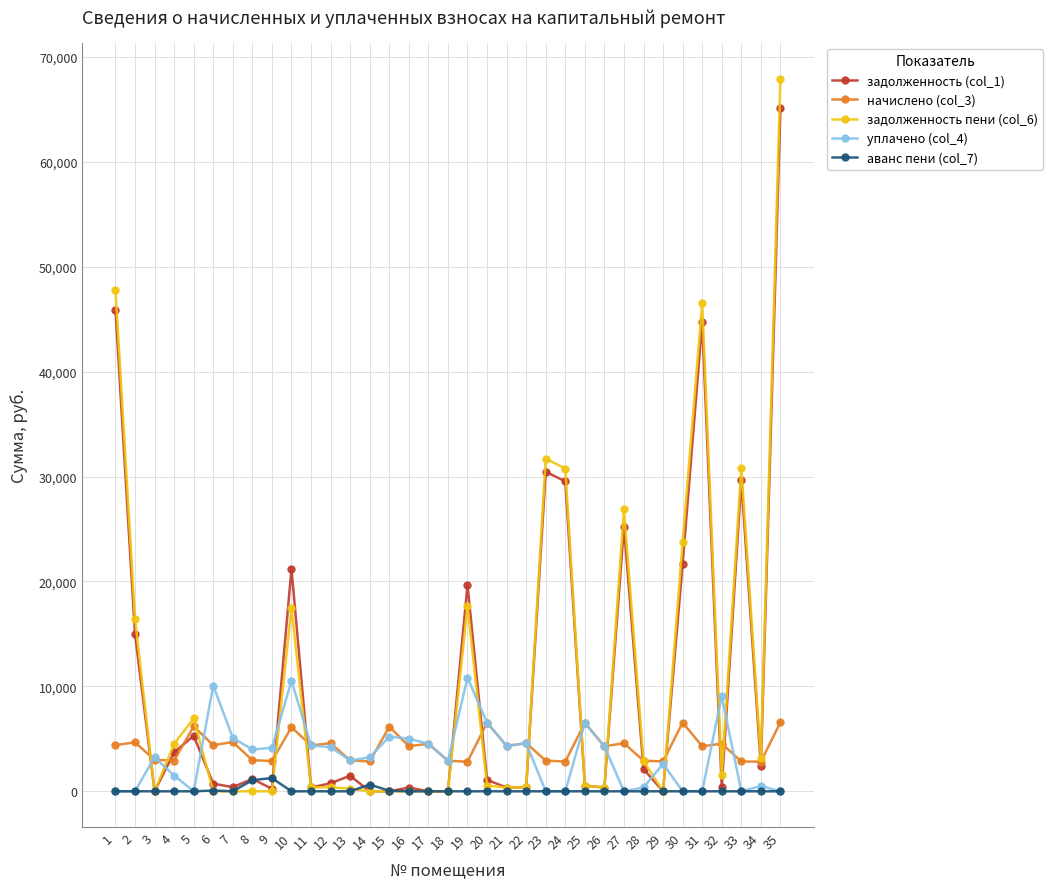

True or false: начислено (col_3) has more than 1 points higher than both neighbors.

True